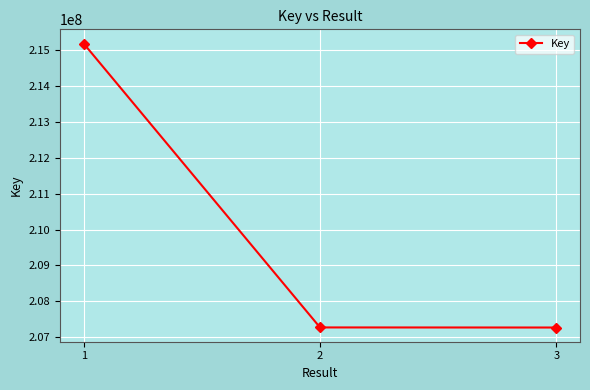

What is the difference between the maximum and minimum values?

7926148